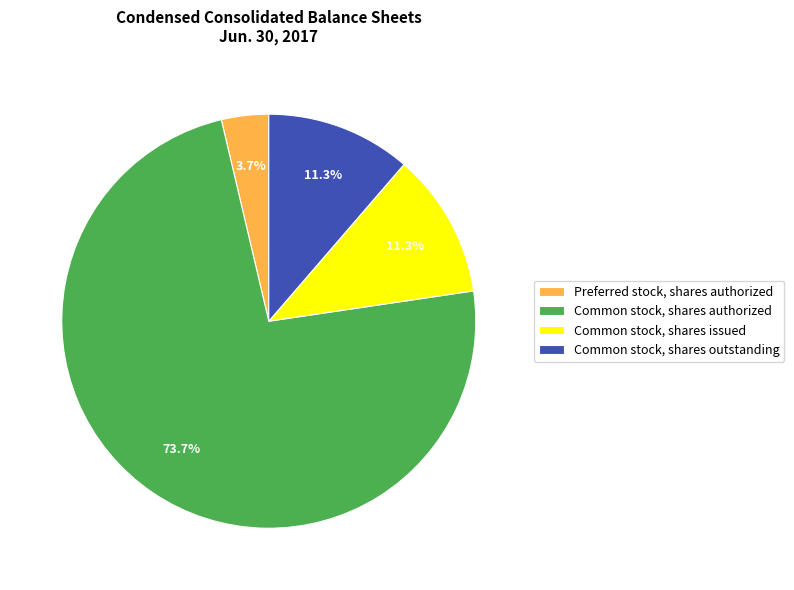

Is there any slice that represents more than half of the pie?

Yes